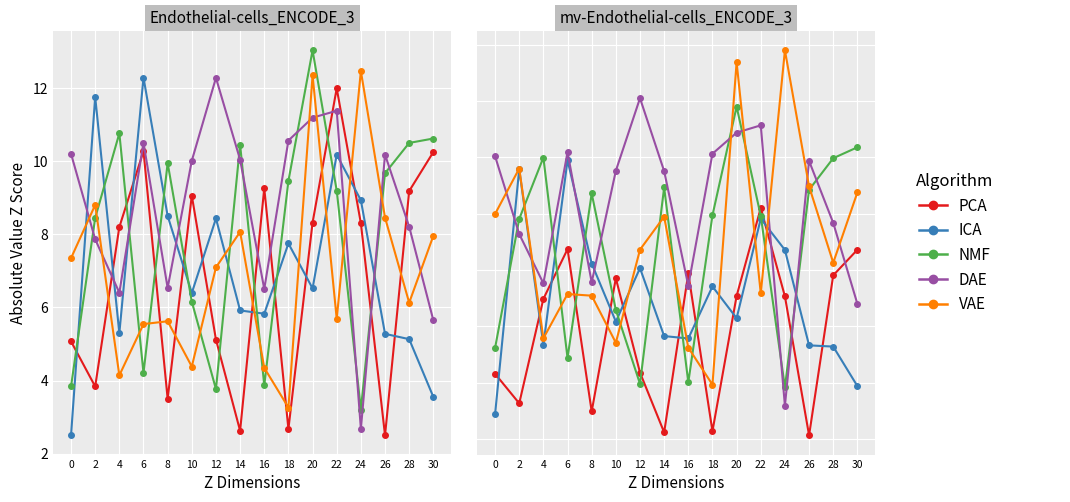

How many data points does each series have?

16